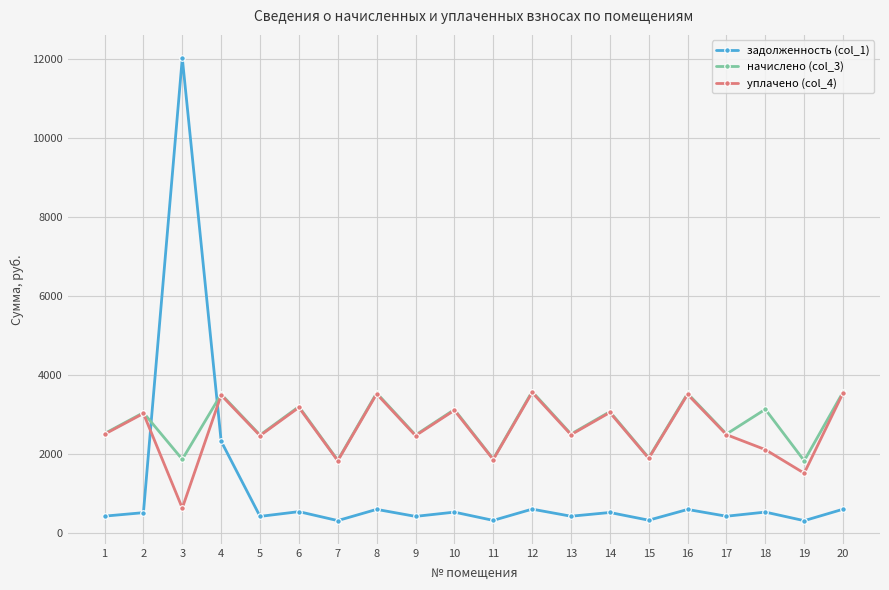

True or false: начислено (col_3) and задолженность (col_1) intersect in this chart.

True